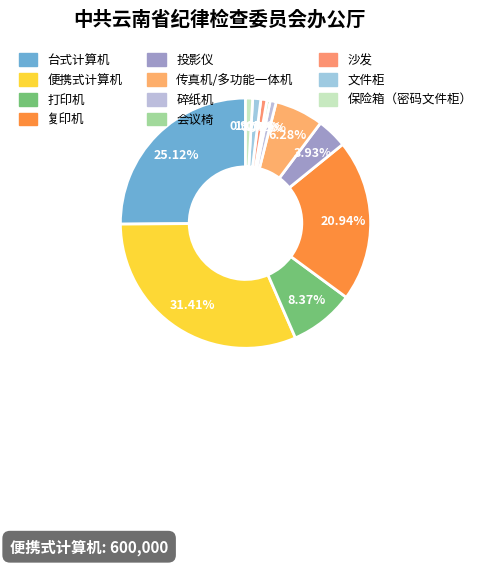

How many segments does this pie chart have?

11